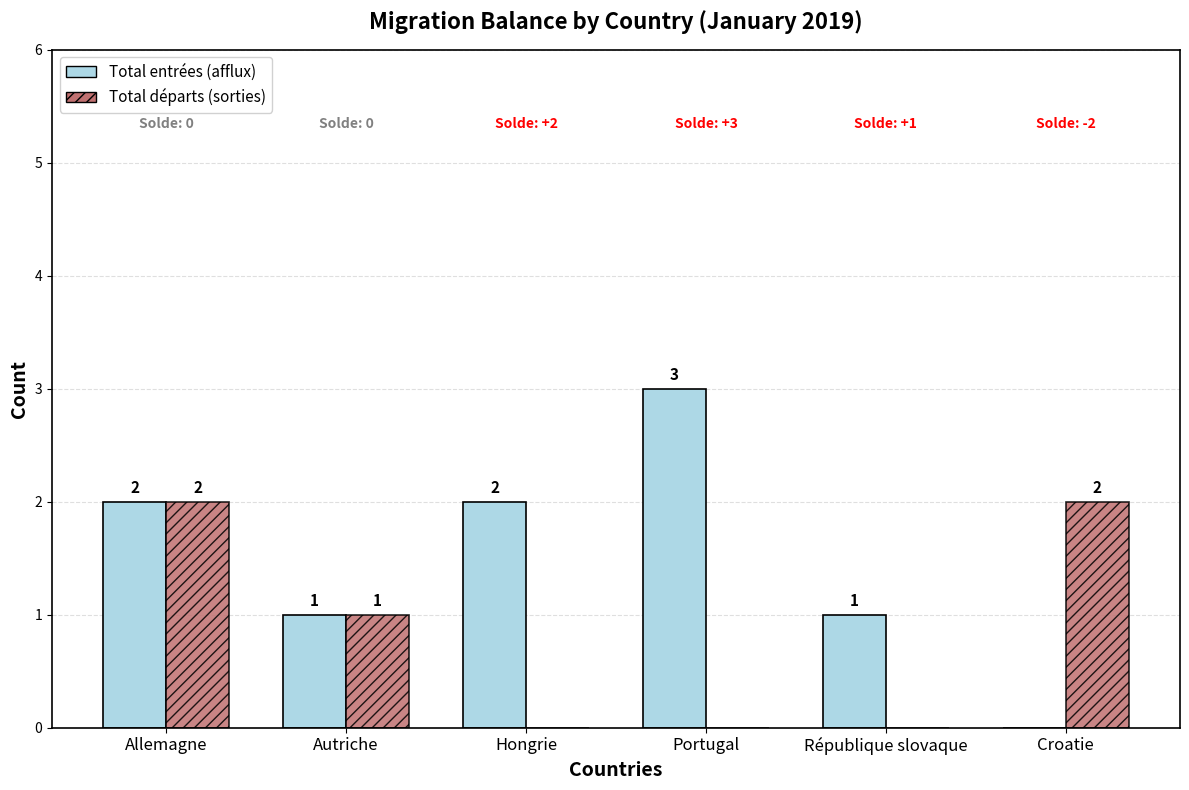

Where does the Total départs (sorties) series first go above 1?

Allemagne